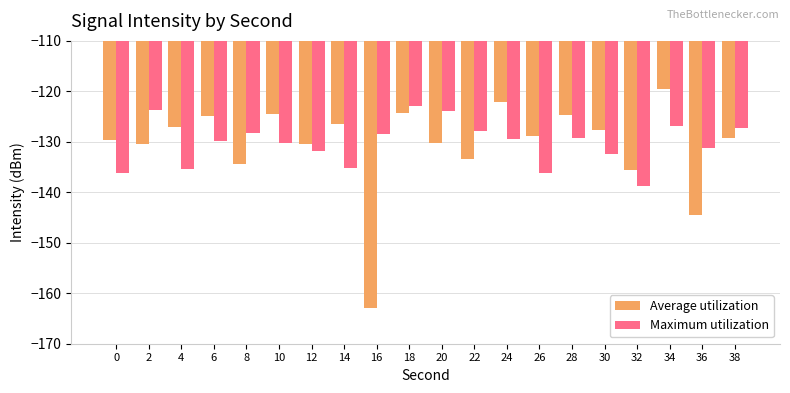

What is the minimum value for Maximum utilization?

-138.8